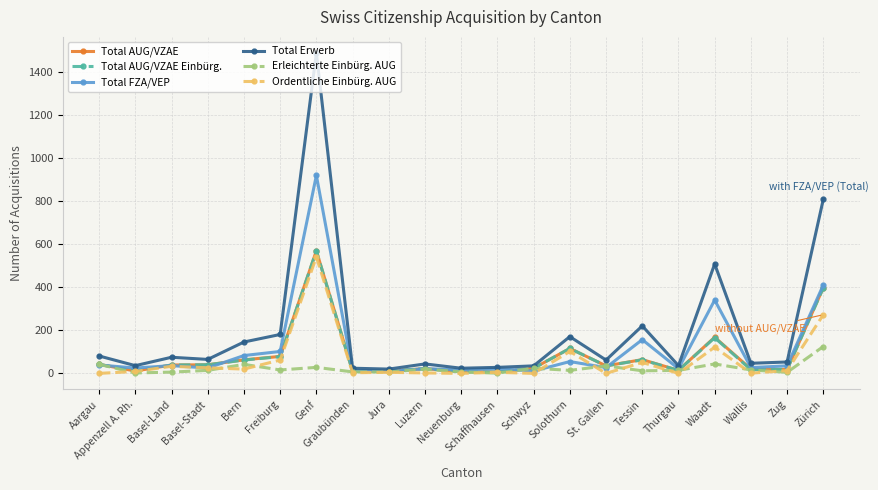

At which category does Total Erwerb reach its first local valley?

Appenzell A. Rh.